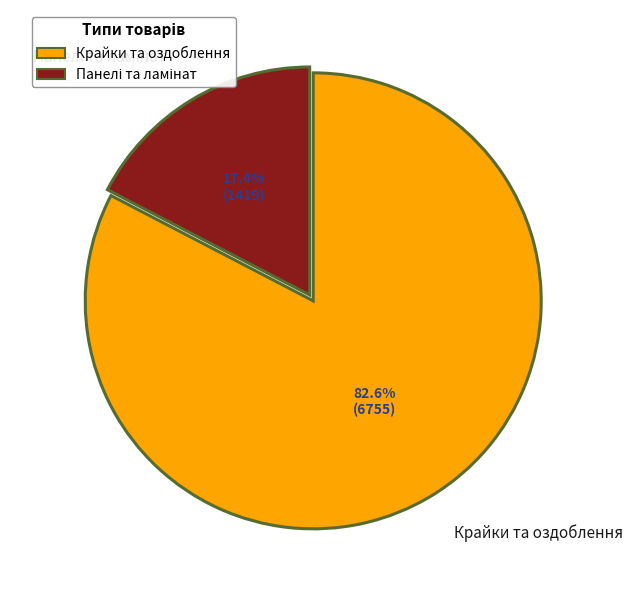

Is there a majority slice in this chart?

Yes